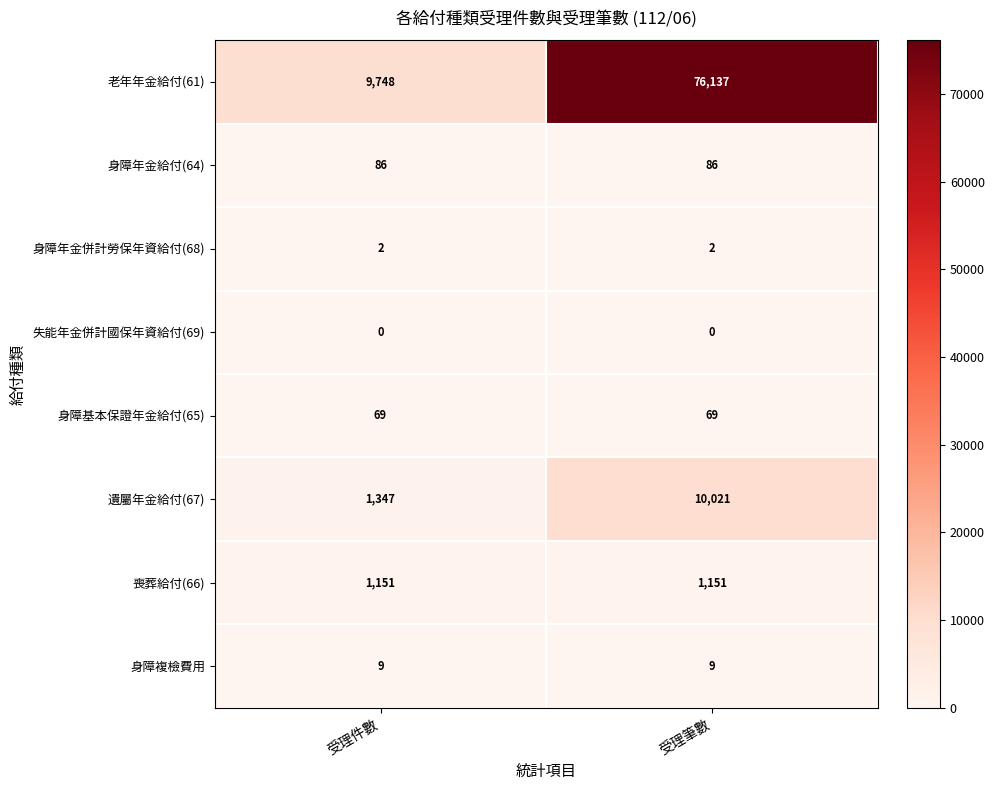

Reading right to left, transcribe all the data shown in this chart.

老年年金給付(61): 受理筆數=76137	受理件數=9748
身障年金給付(64): 受理筆數=86	受理件數=86
身障年金併計勞保年資給付(68): 受理筆數=2	受理件數=2
失能年金併計國保年資給付(69): 受理筆數=0	受理件數=0
身障基本保證年金給付(65): 受理筆數=69	受理件數=69
遺屬年金給付(67): 受理筆數=10021	受理件數=1347
喪葬給付(66): 受理筆數=1151	受理件數=1151
身障複檢費用: 受理筆數=9	受理件數=9